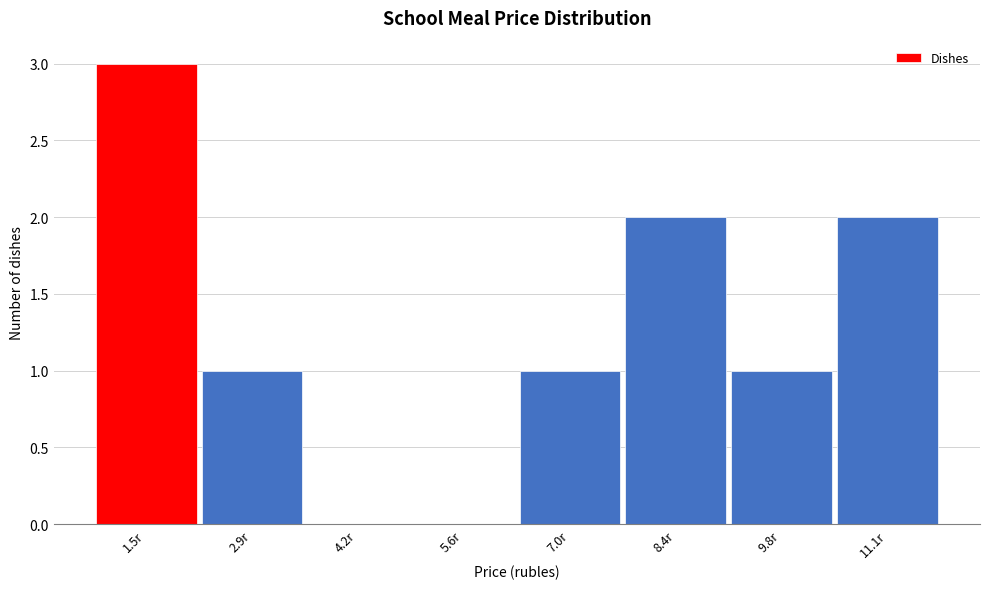

Reading left to right, transcribe all the data shown in this chart.

1.5r=3	2.9r=1	4.2r=0	5.6r=0	7.0r=1	8.4r=2	9.8r=1	11.1r=2